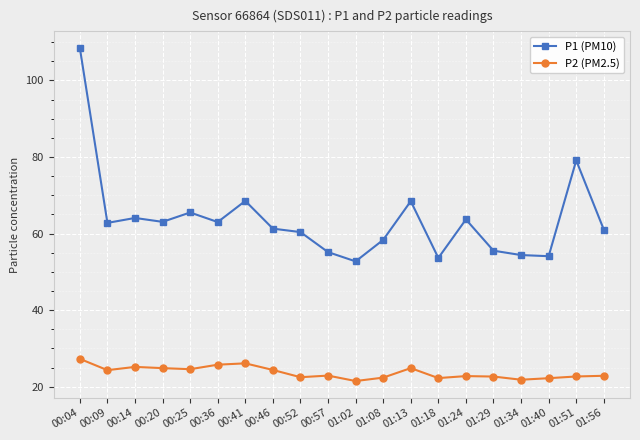

Where is the first local minimum for P2 (PM2.5)?

00:09